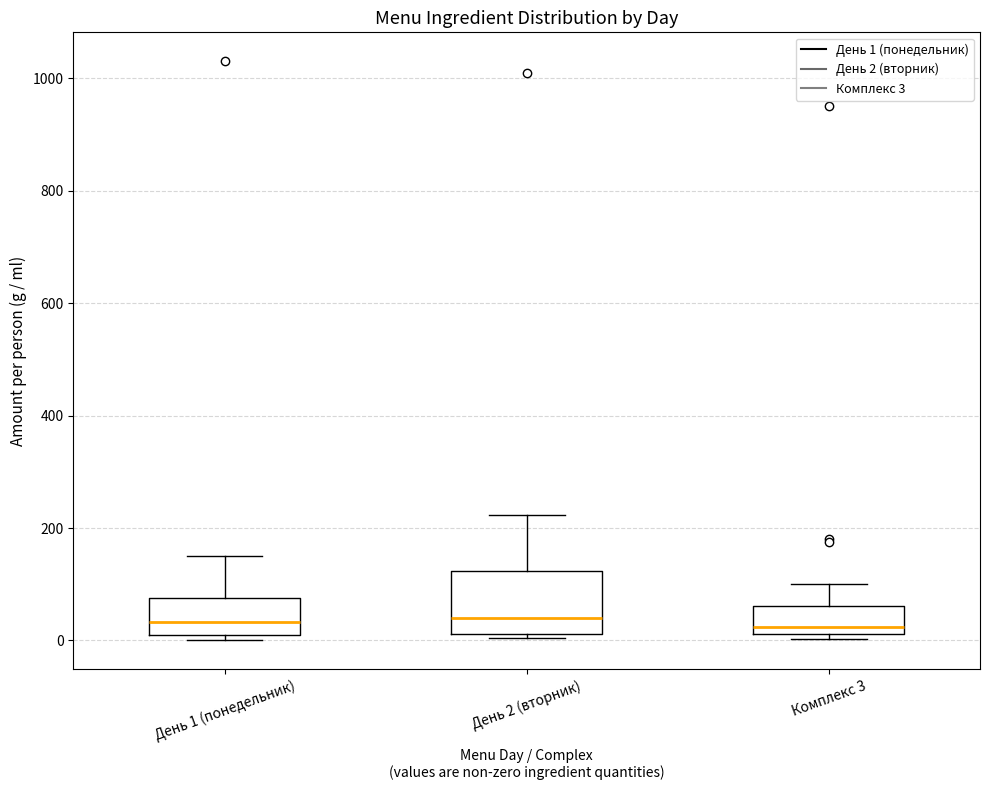

Where is the lower edge of the box for День 1 (понедельник) on the y-axis? The values are not printed on the chart, so give them approximately, as read against the axis.

20